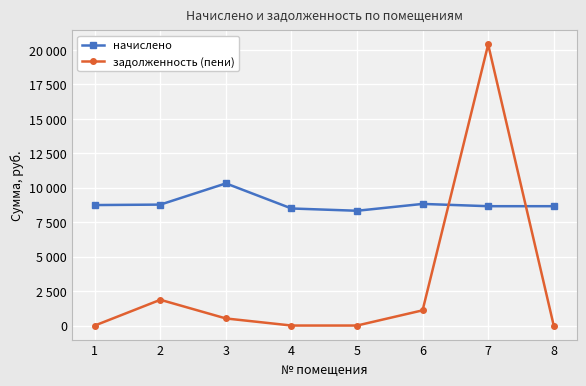

Does the chart have visible grid lines?

Yes